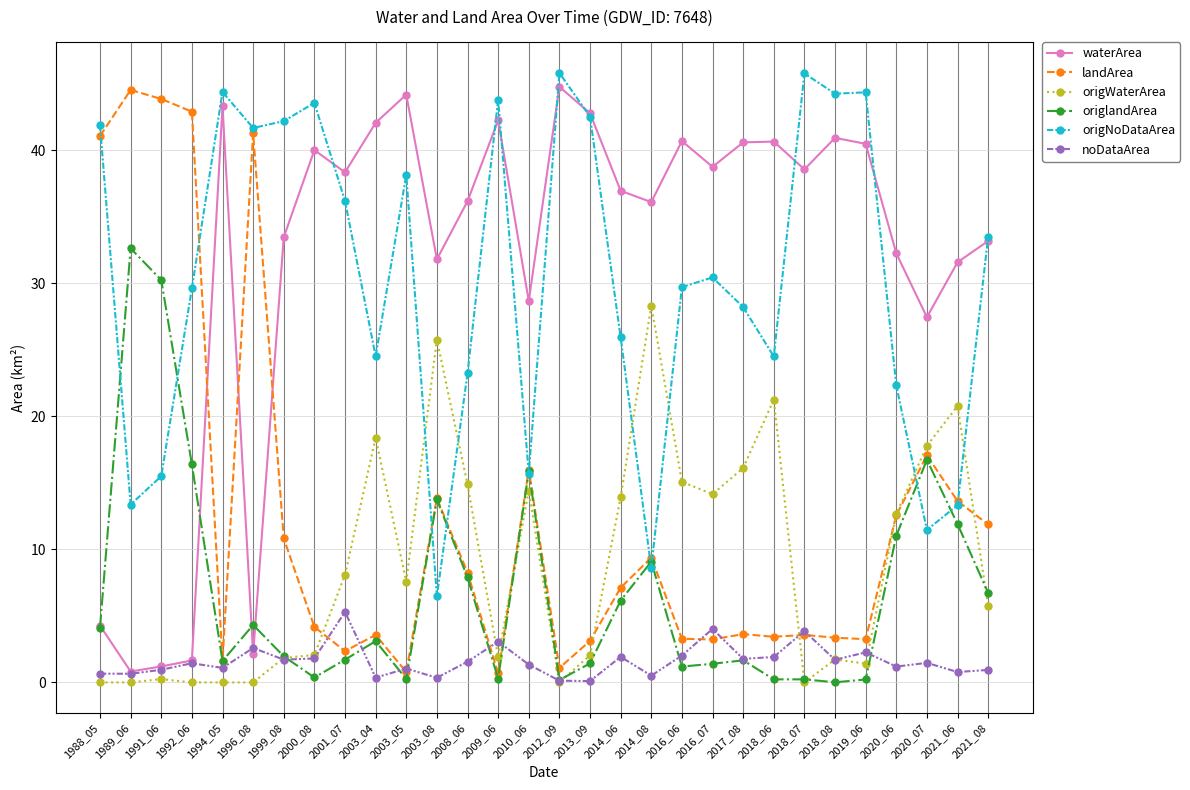

In waterArea, how many points are higher than both neighbors (excluding endpoints)?

8